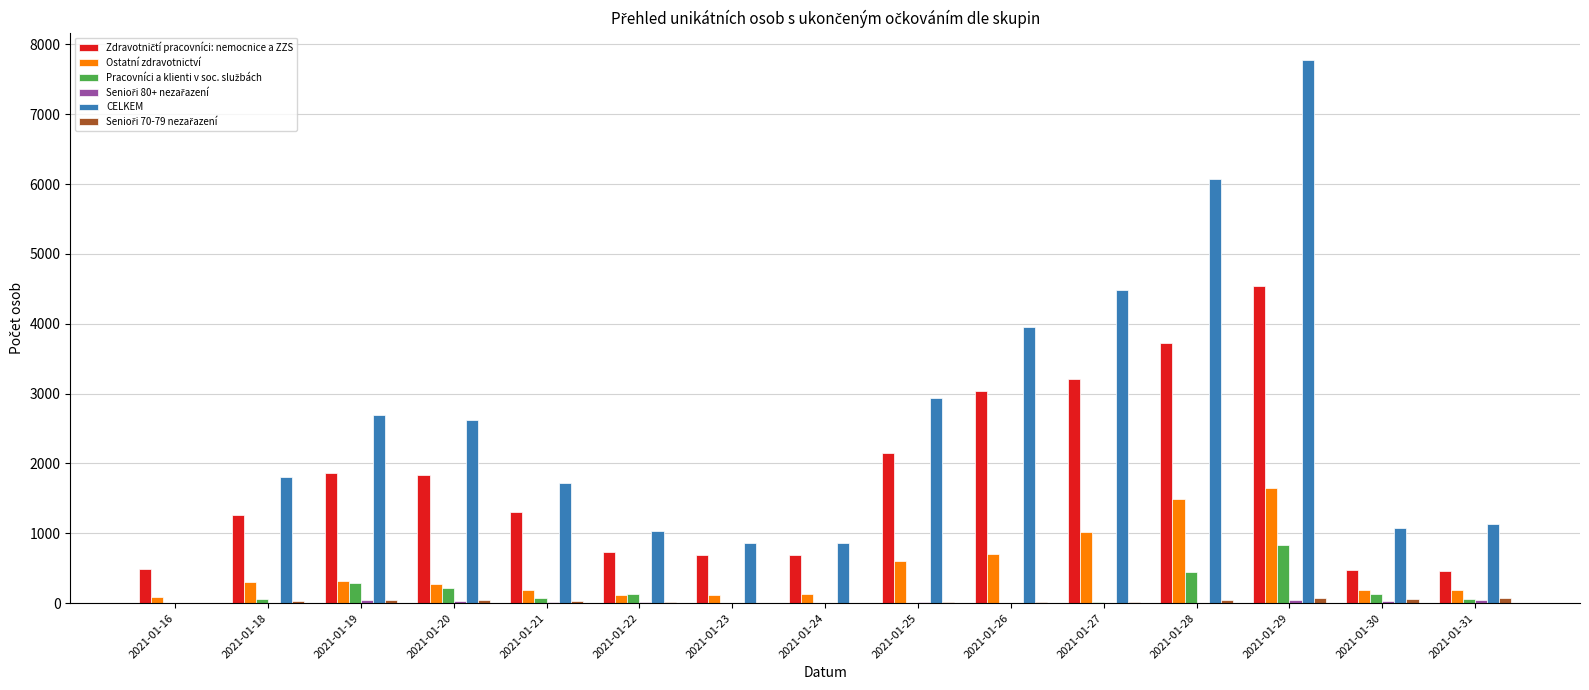

Which series has the largest range (max minus min)?

CELKEM